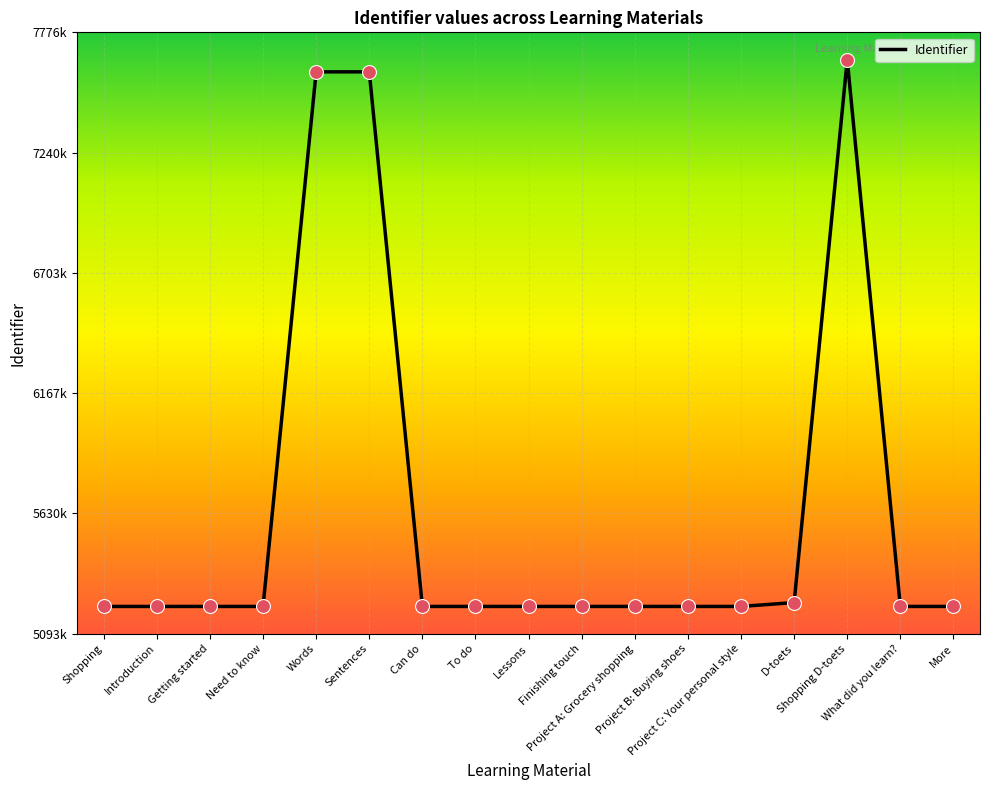

What is the change in value from To do to D-toets?

+17398